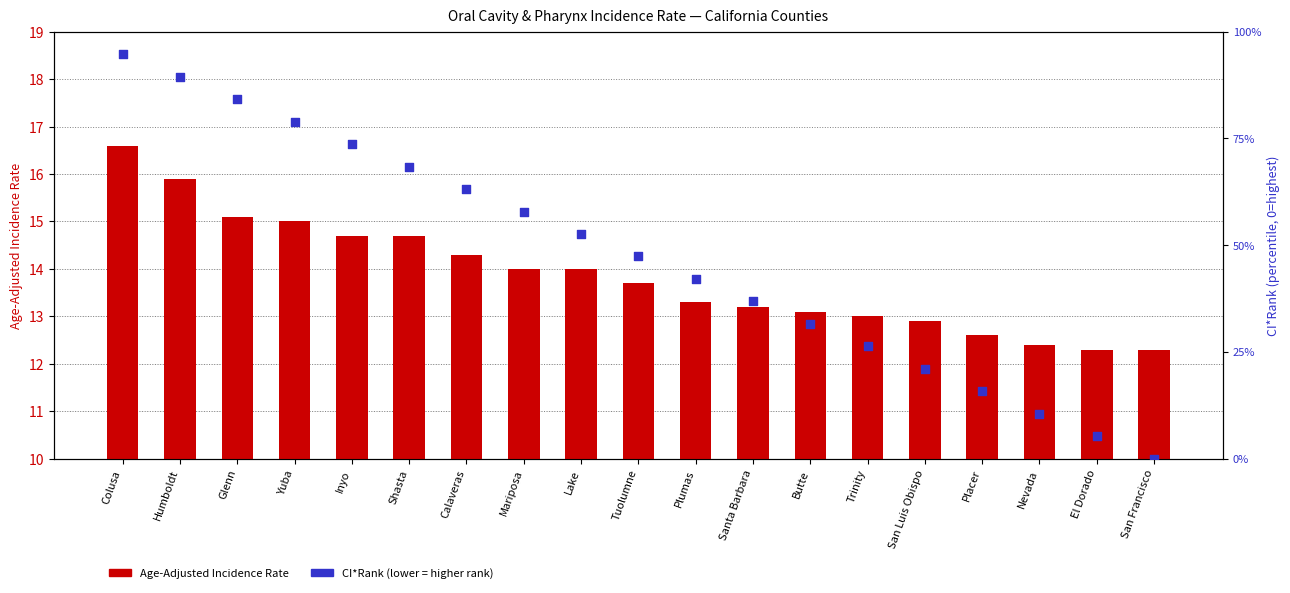

Which series has the largest Y range (max minus min)?

CI*Rank (percentile)